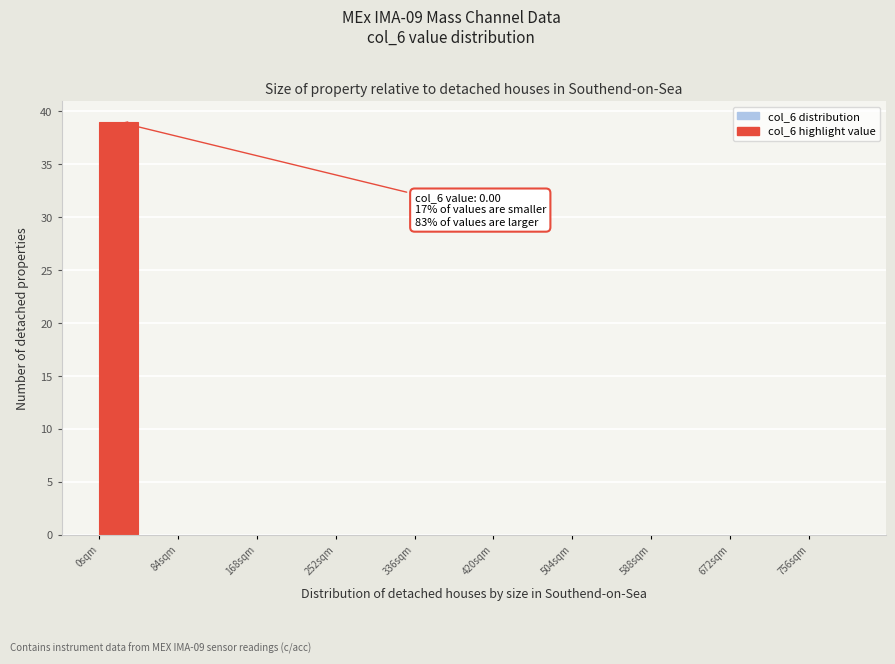

Over which range of the x-axis is the bar tallest?

0 to 42